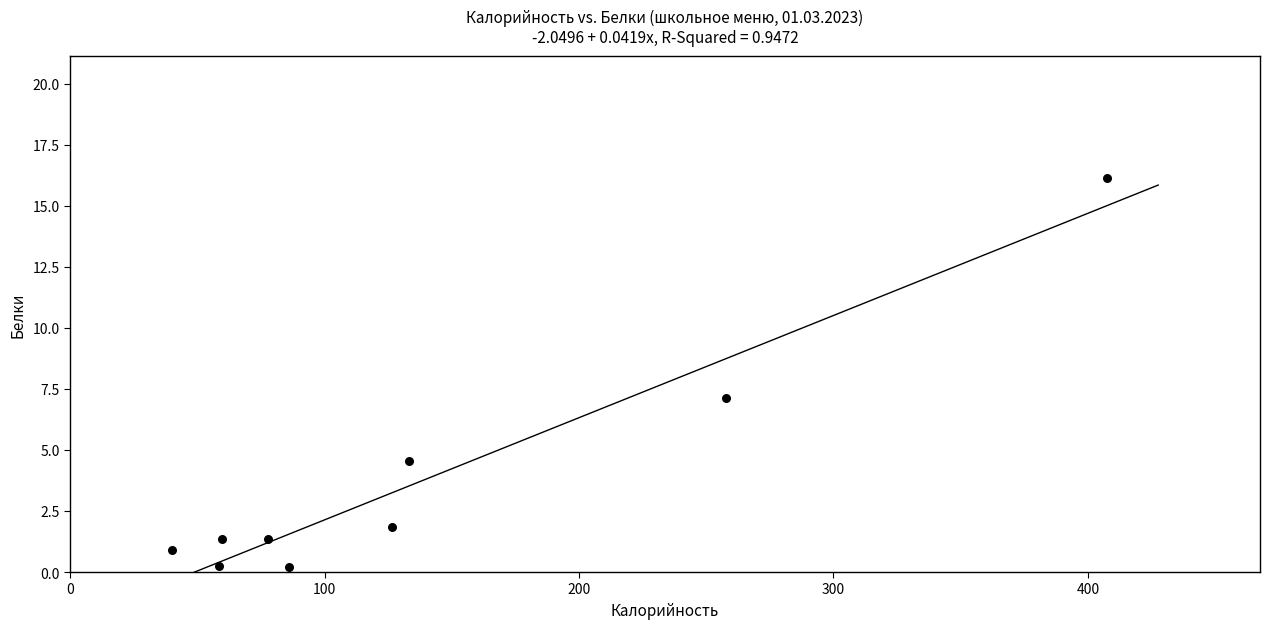

What is the average Y value?

3.8